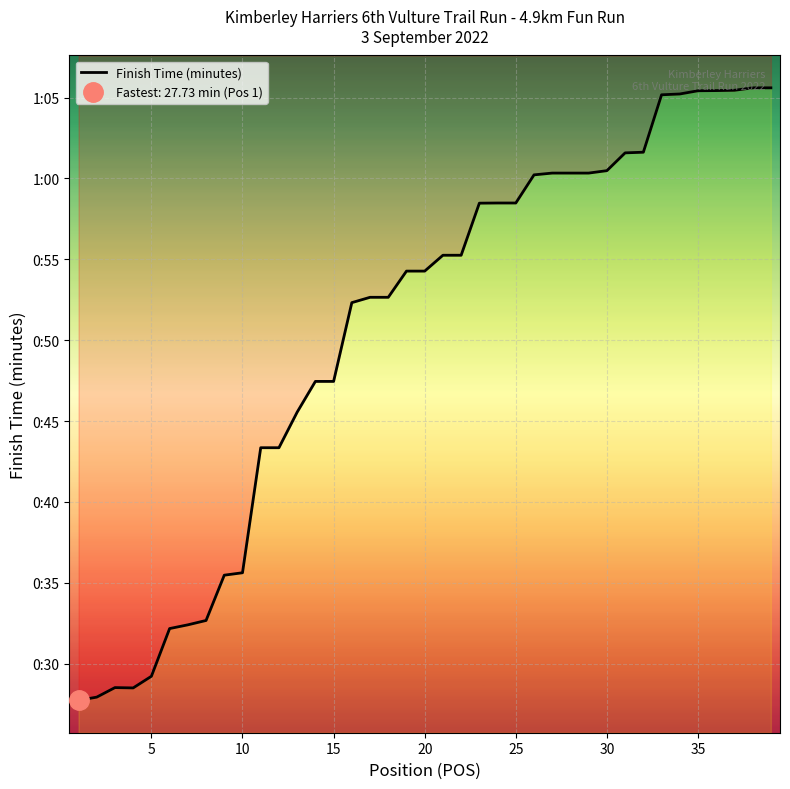

True or false: the data shows 100.5 at 35.

False